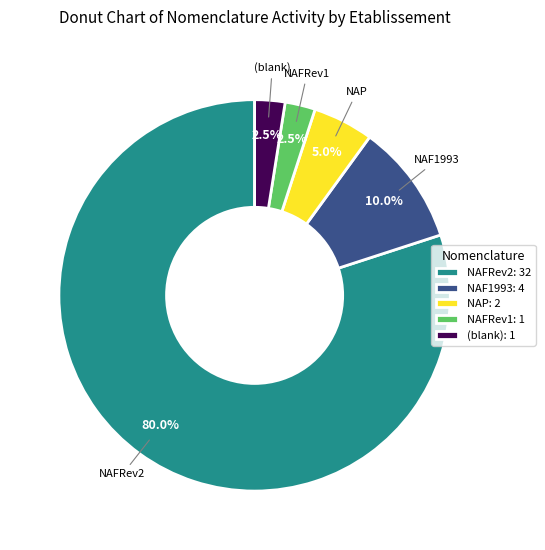

Is the sum of NAF1993: 4 and NAFRev2: 32 greater than half?

Yes